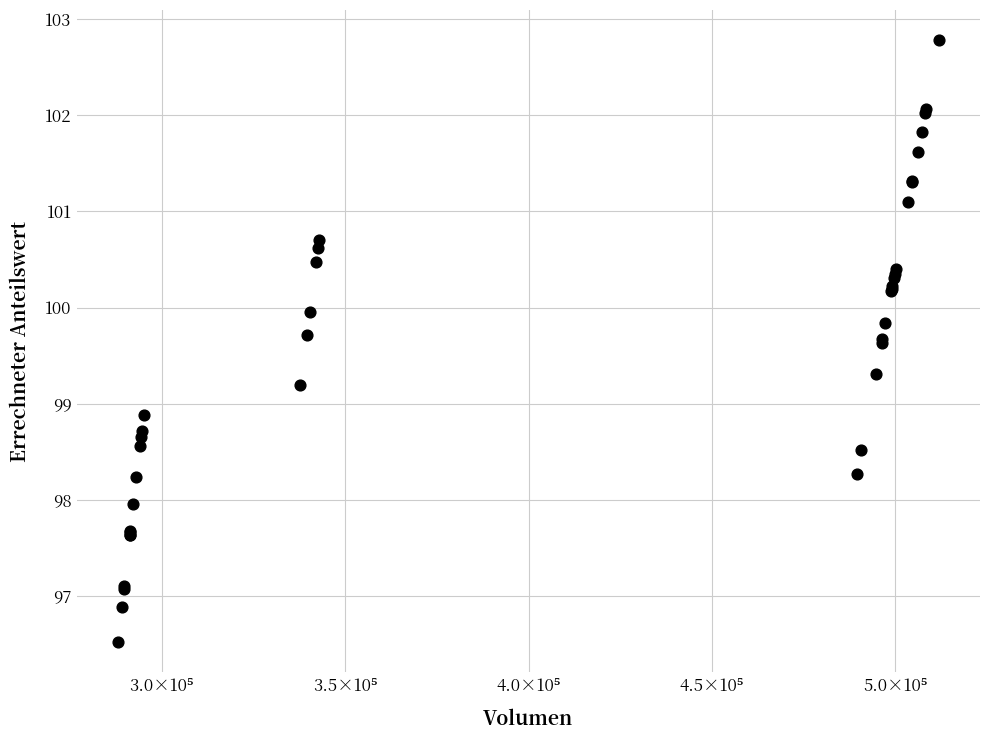

What Y value in the scatter plot is closest to 99?

98.9